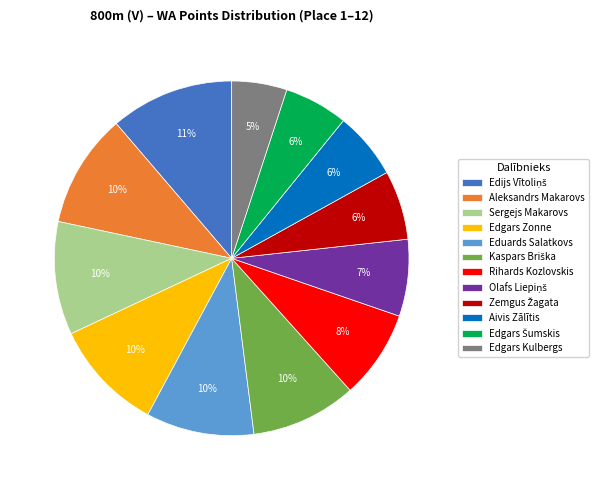

Which category has the smallest portion of the pie?

Edgars Kulbergs